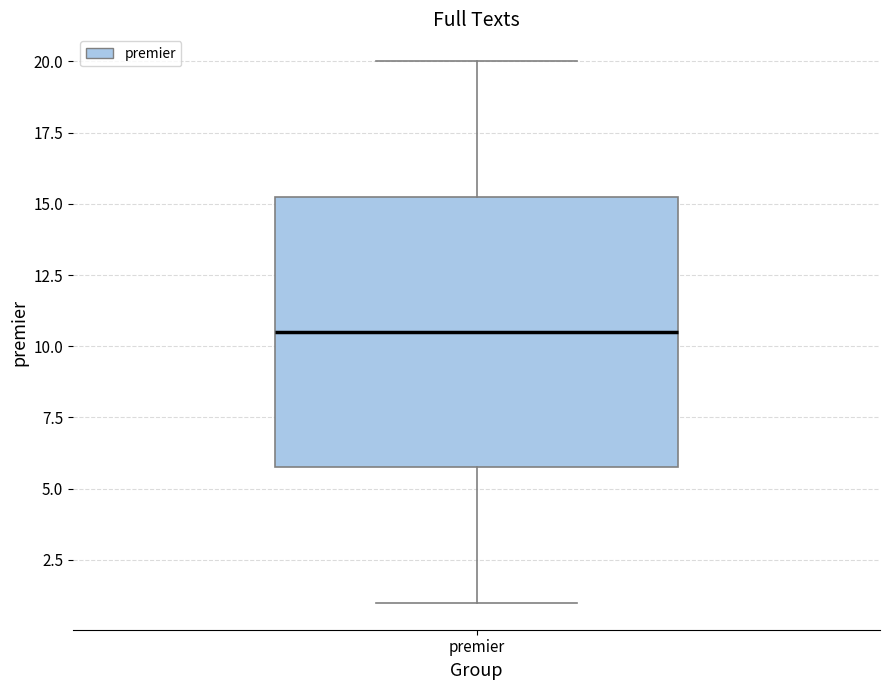

Transcribe this box plot: give where the median line is, the range the box spans, and where the two whiskers end, as read against the y-axis. The values are not printed on the chart, so give them approximately, as read against the axis.

median 10.5, box 6.0 to 15.5, whiskers 1.0 to 20.0